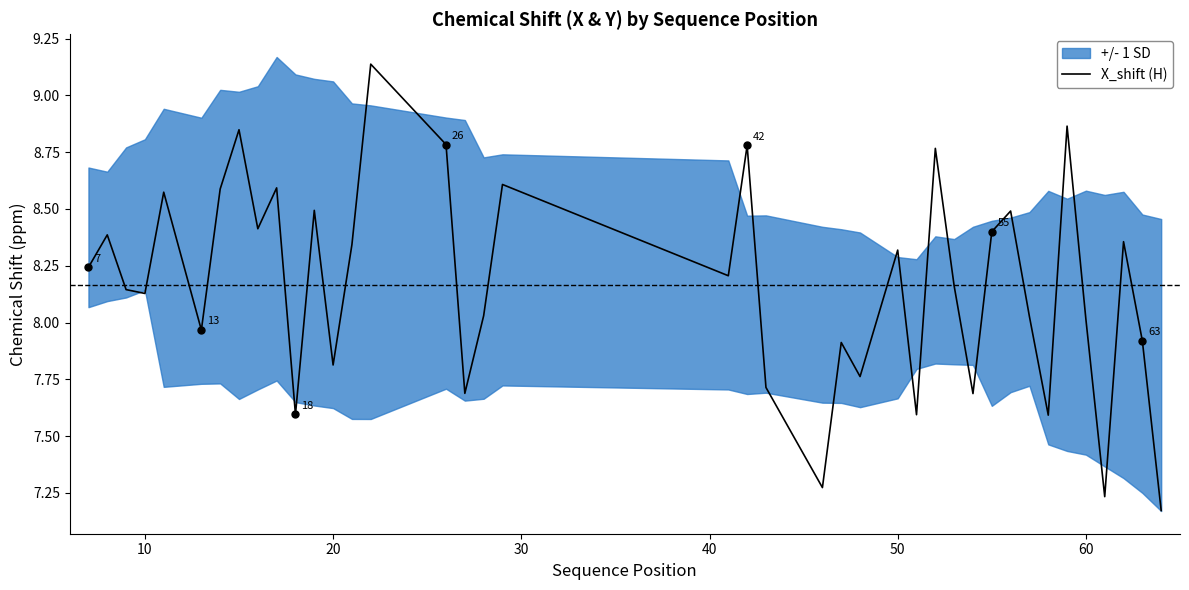

How many lines are shown in the chart?

1